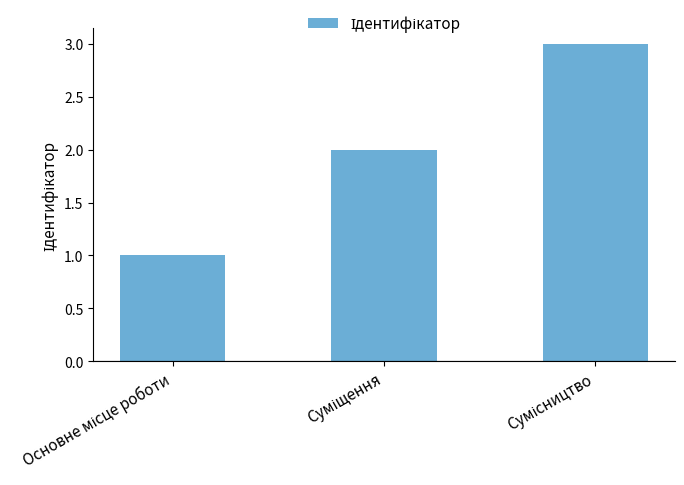

Are the bars horizontal?

No